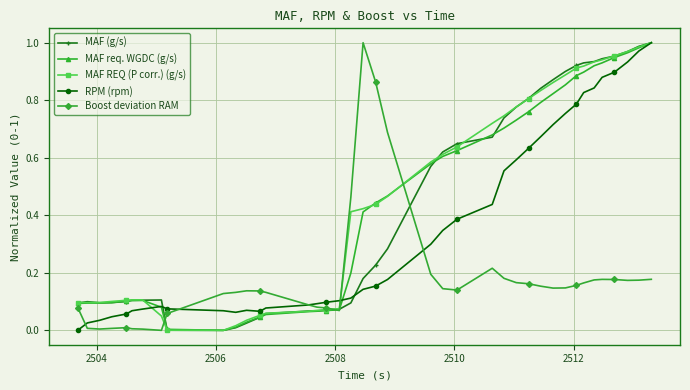

How many distinct data groups are displayed?

5